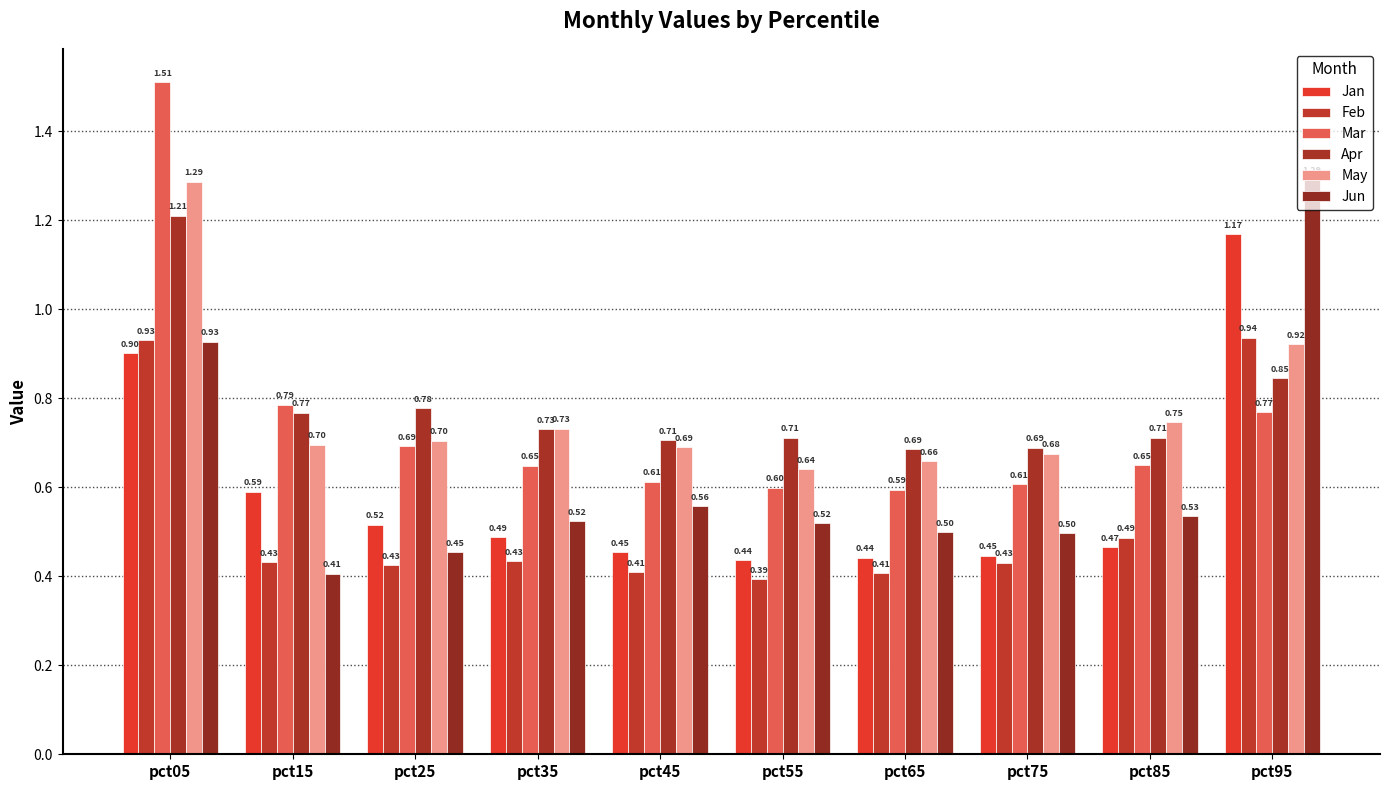

Which series has the largest total across all categories?

Apr